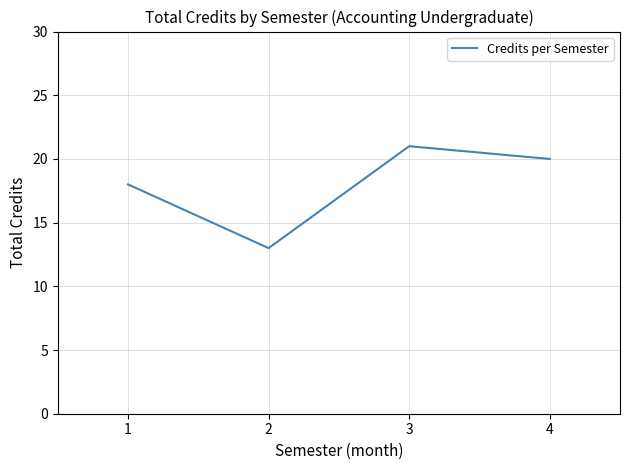

True or false: the data shows 13 at 2.

True